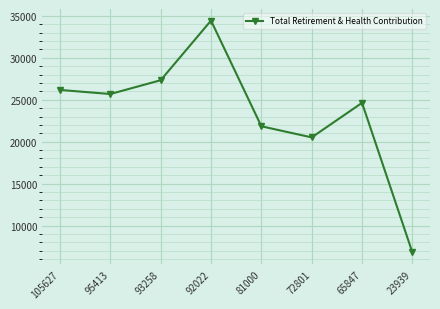

At which category does the chart reach its minimum across all series?

23939